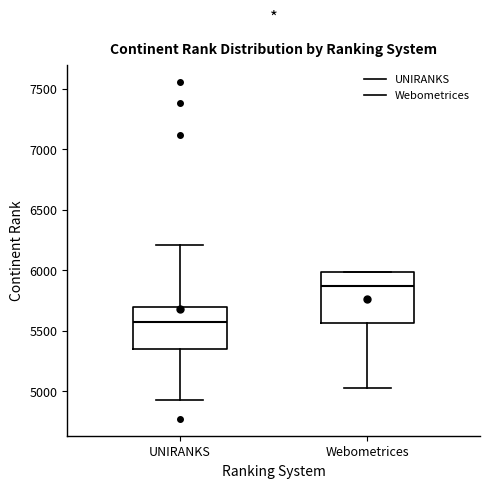

Which box has the lowest median line?

UNIRANKS